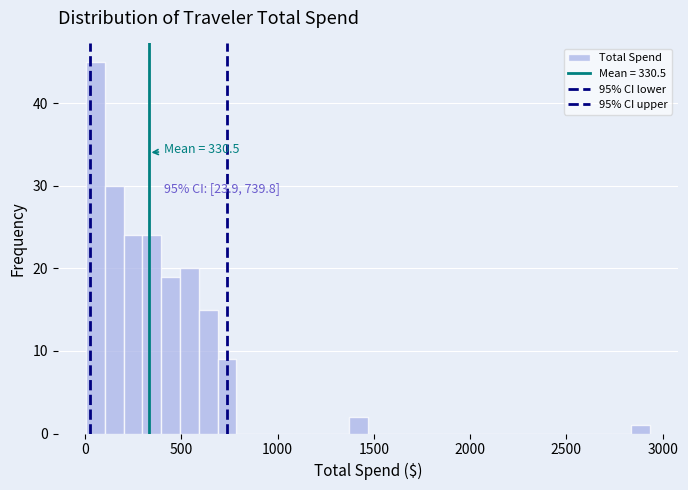

Read against the x-axis, roughly where is the centre of the tallest bar?

50